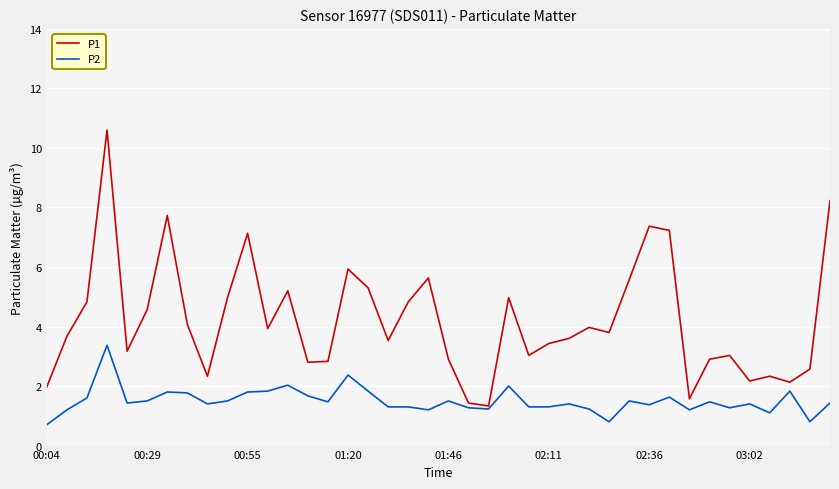

How many lines are shown in the chart?

2